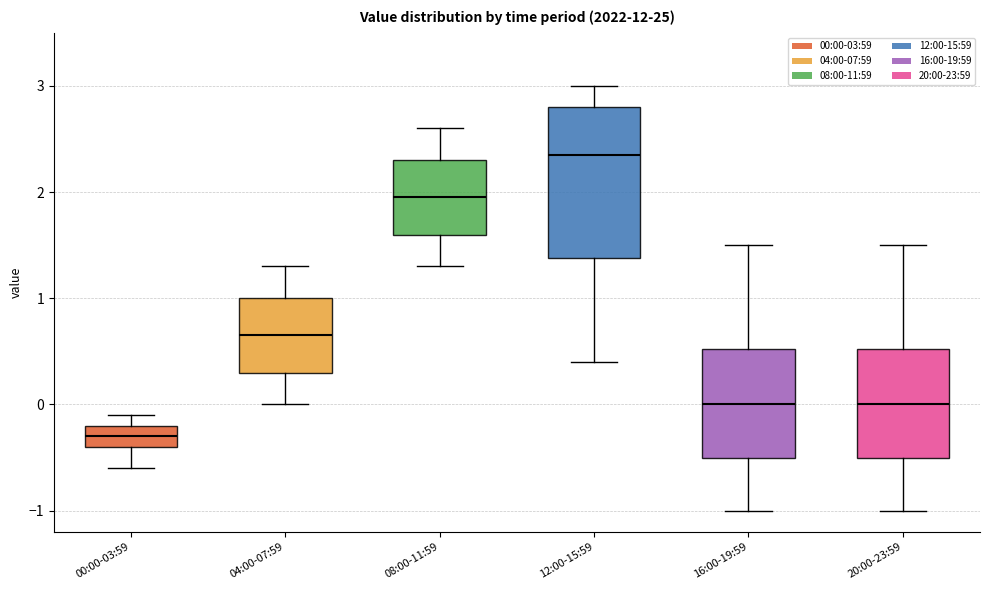

Where does the lower whisker of the box for 16:00-19:59 end on the y-axis? The values are not printed on the chart, so give them approximately, as read against the axis.

-1.0